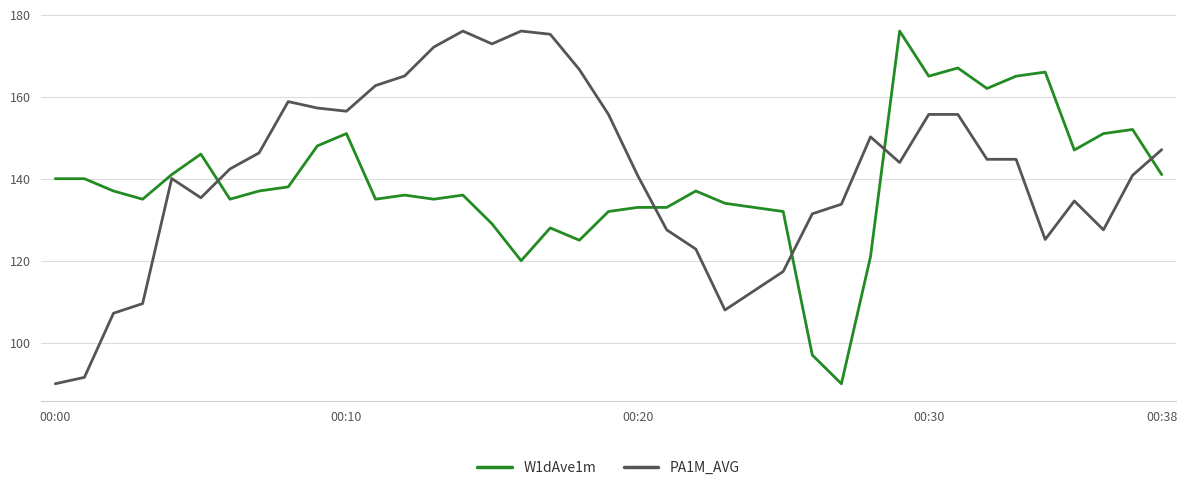

What is the difference between the second highest and minimum values in the PA1M_AVG series?

86.0